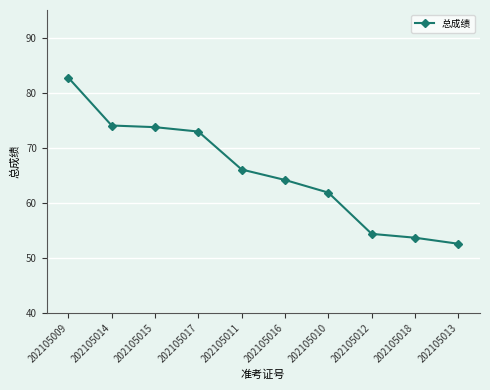

True or false: the data has more than 2 interior local peaks.

False